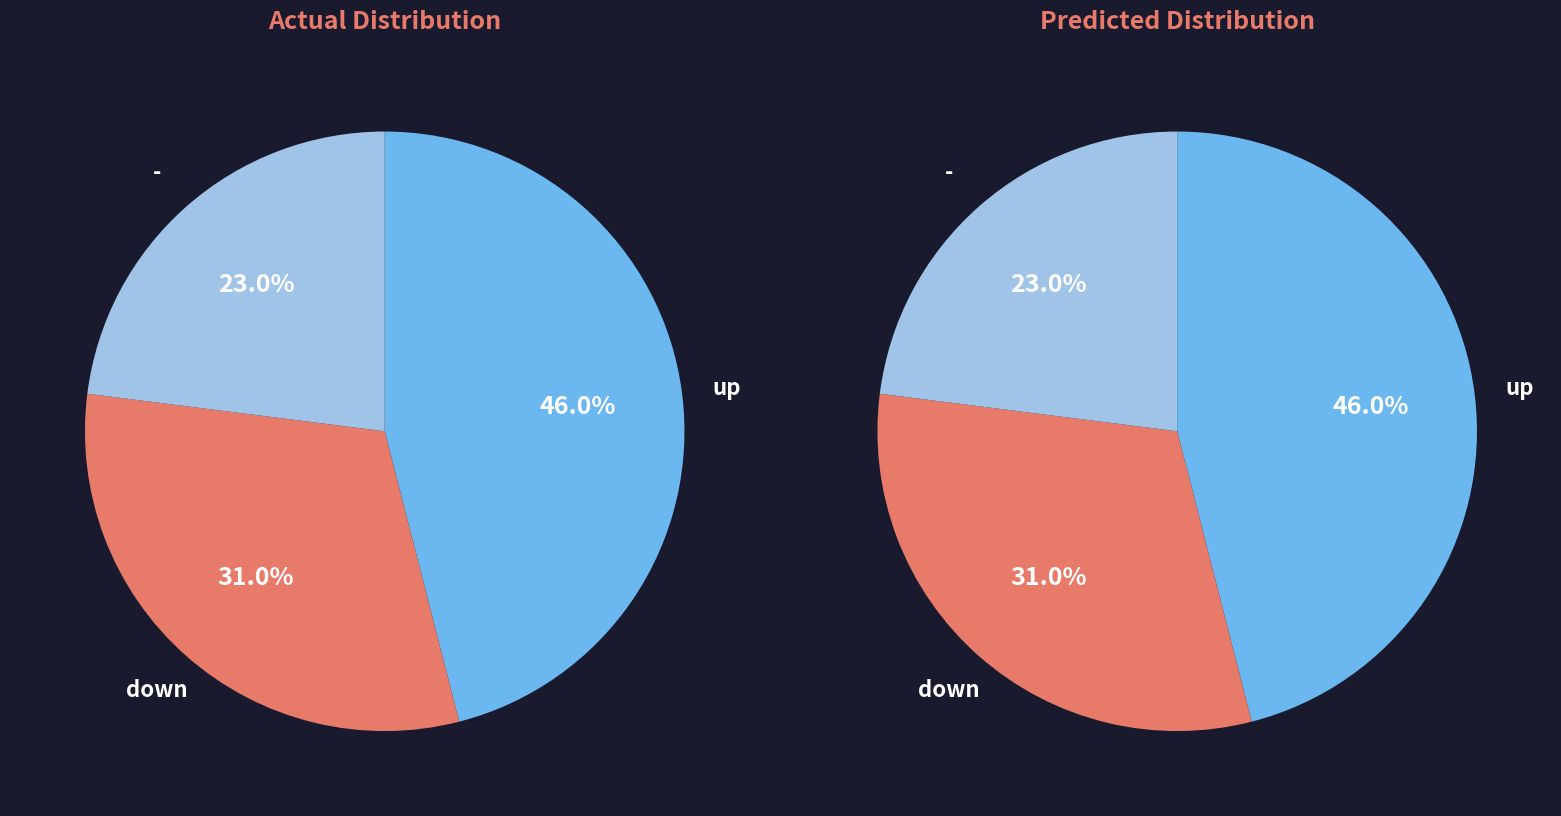

What percentage is the - slice, to the nearest percent?

23%